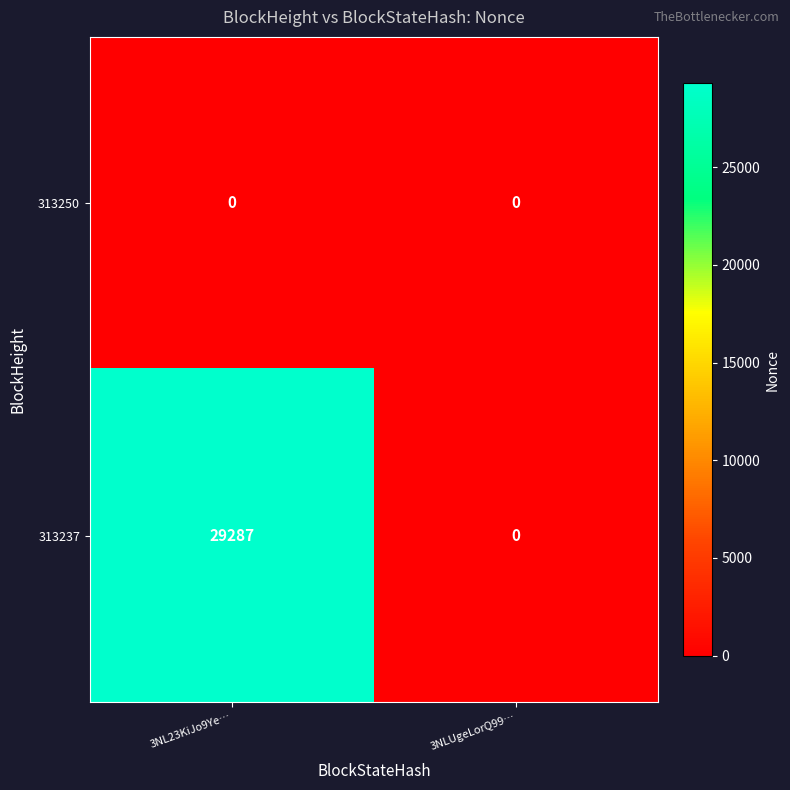

Reading left to right, list all the values displayed in this chart.

313250: 0	0
313237: 29287	0